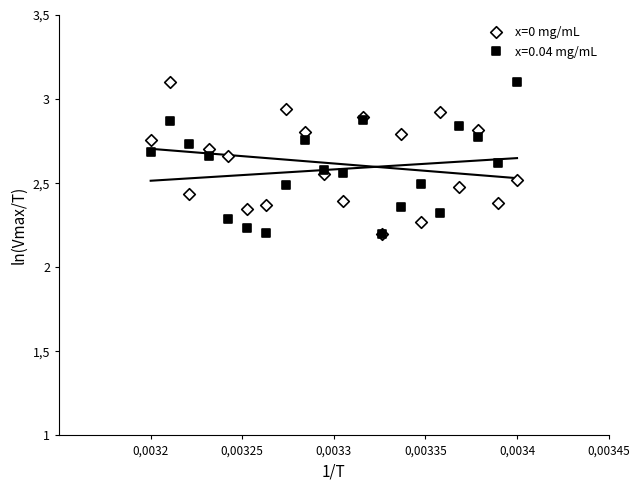

What are all the series names shown in the legend?

x=0 mg/mL, x=0.04 mg/mL